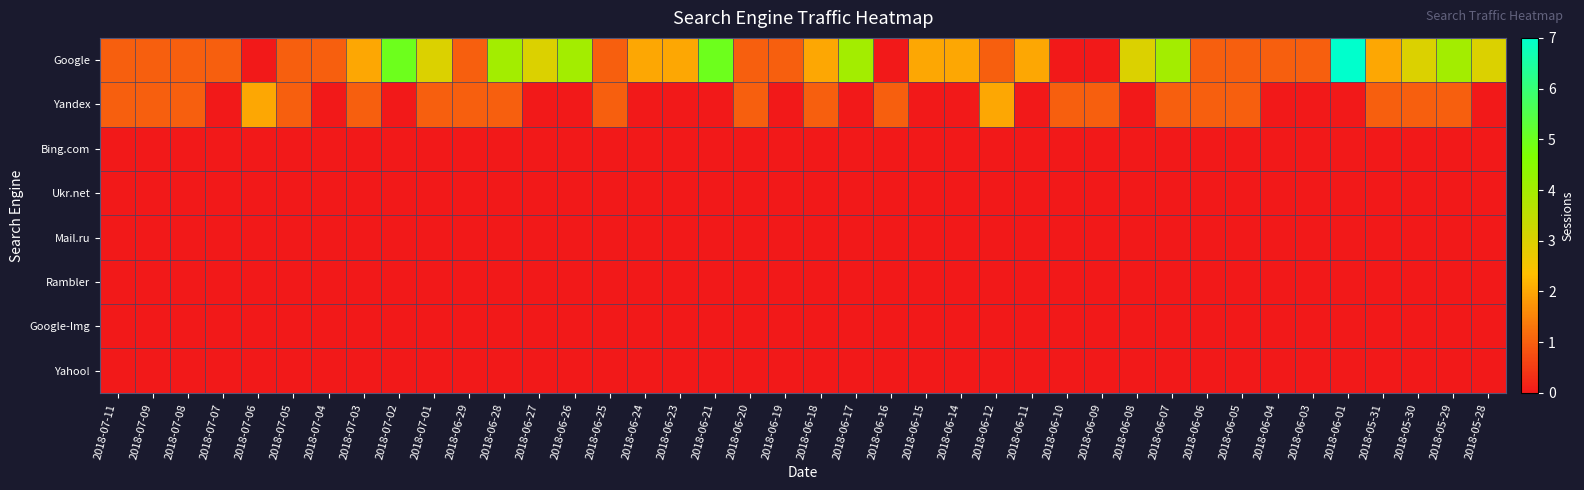

At 2018-07-08, list the series in order from smallest to largest.

Bing.com, Ukr.net, Mail.ru, Rambler, Google-Img, Yahoo!, Google, Yandex